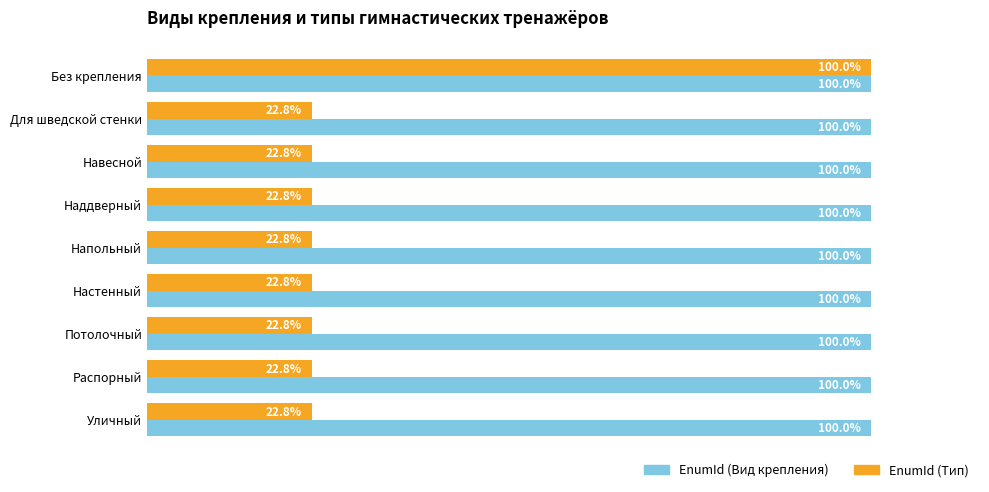

Which series has the largest total across all categories?

EnumId (Вид крепления)